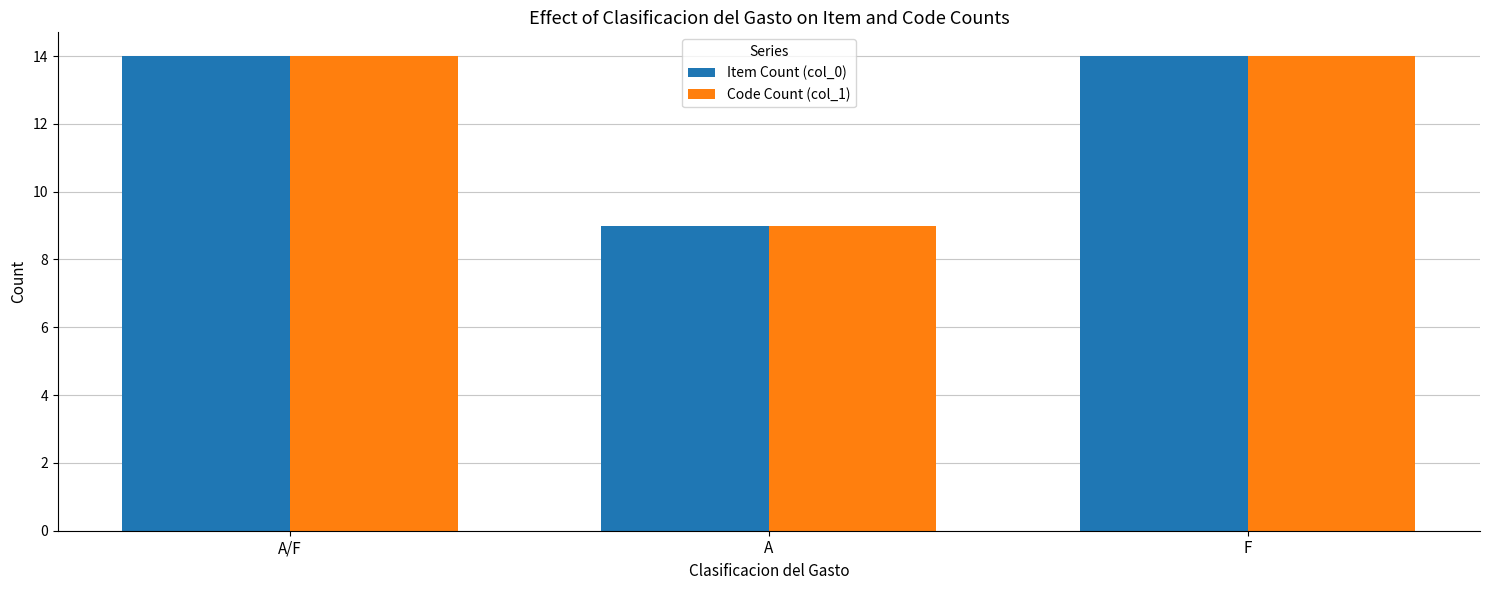

What is the label of the 1st bar from the right?

F